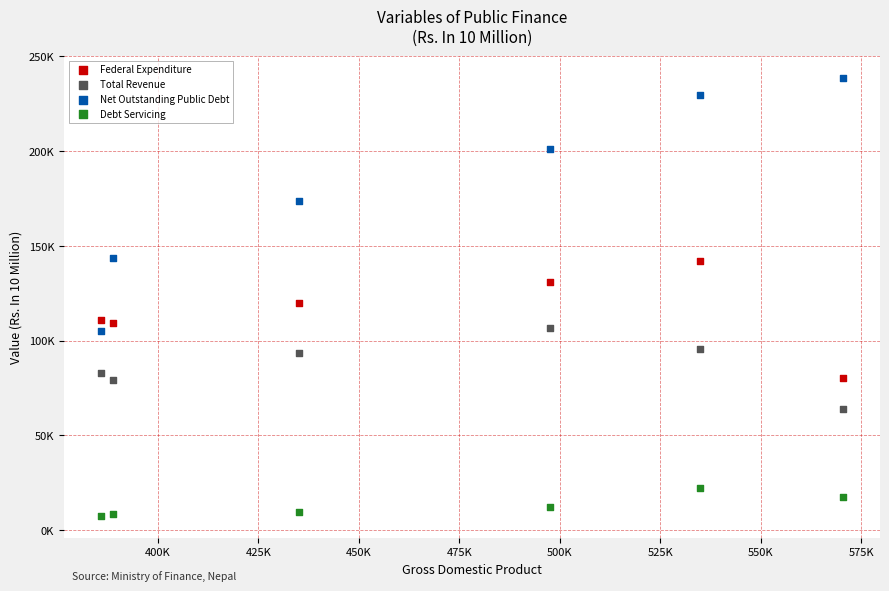

Which series has the widest spread of Y values?

Net Outstanding Public Debt